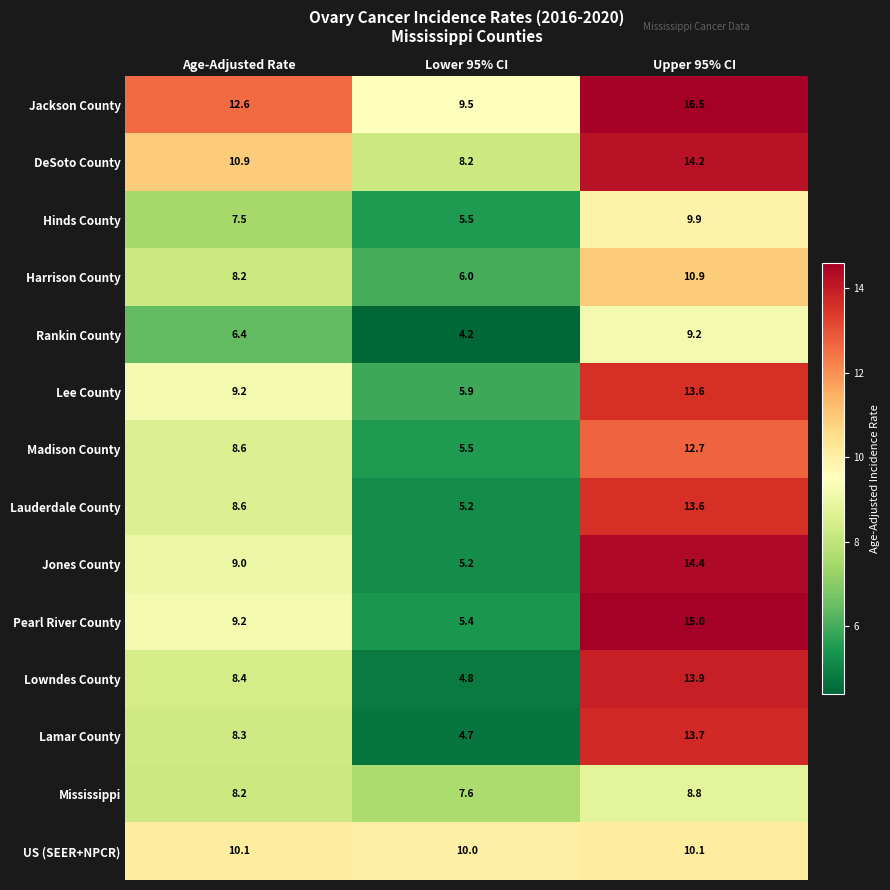

What is the sum of all Hinds County values?

22.9